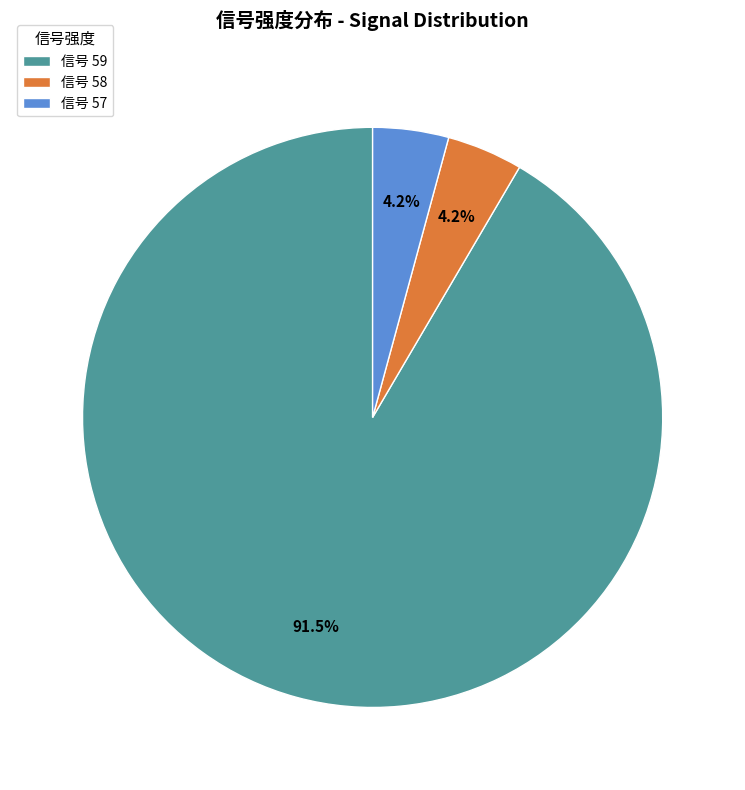

Which category has the biggest portion of the pie?

信号 59